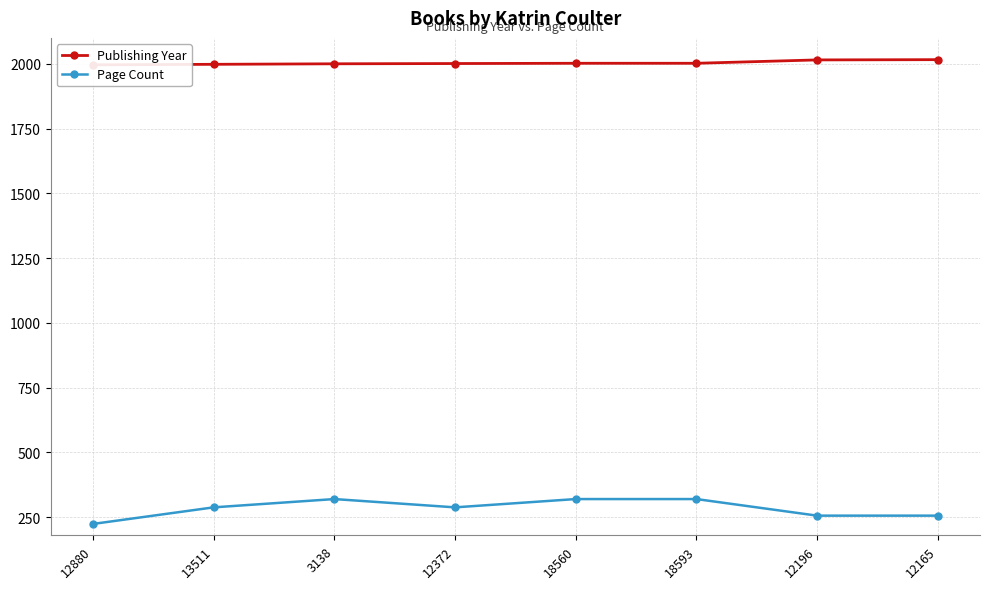

What is the average value of the Publishing Year series?

2004